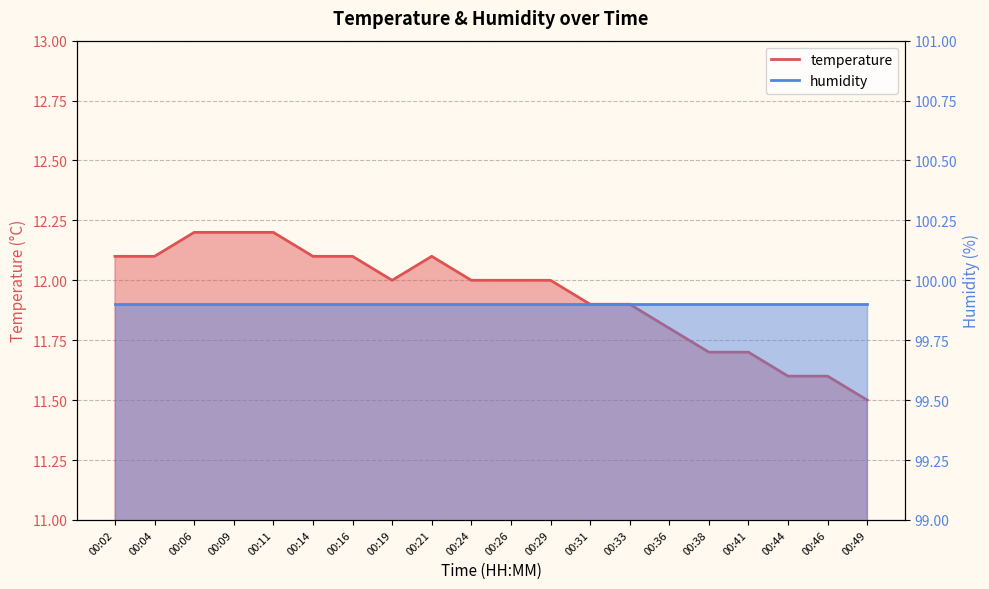

At which label does the data first exceed 12?

00:02